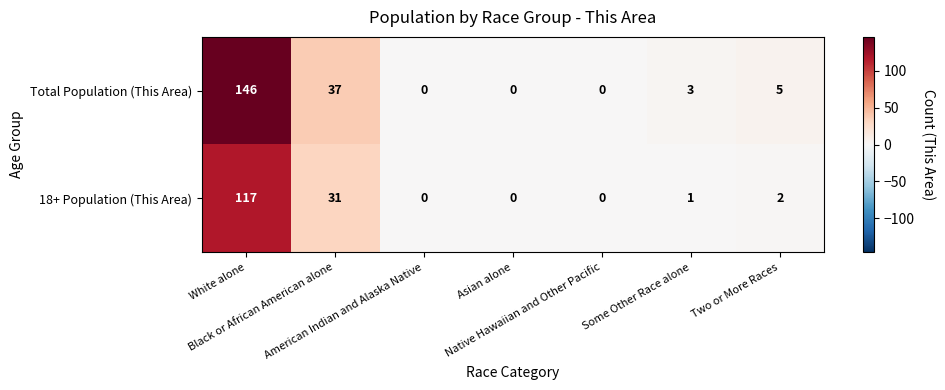

At how many categories does at least one series exceed 94?

1